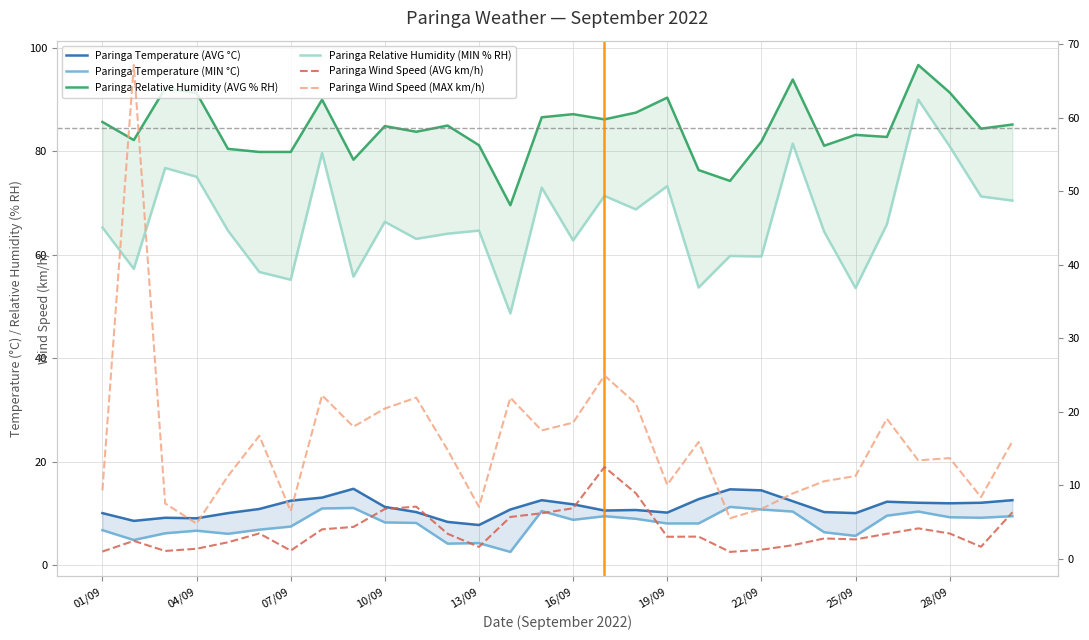

Read the Paringa Temperature (AVG °C) value at 25/09.

10.1